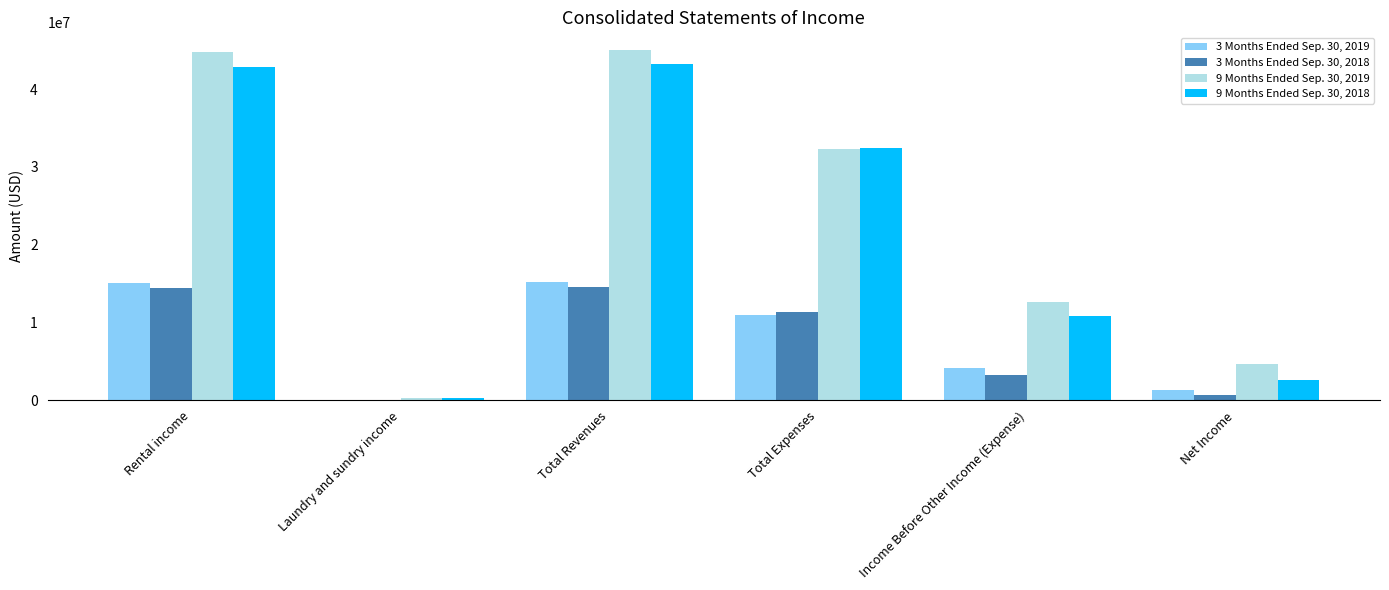

Is the value of 9 Months Ended Sep. 30, 2018 at Income Before Other Income (Expense) greater than the value of 9 Months Ended Sep. 30, 2019 at Total Expenses?

No